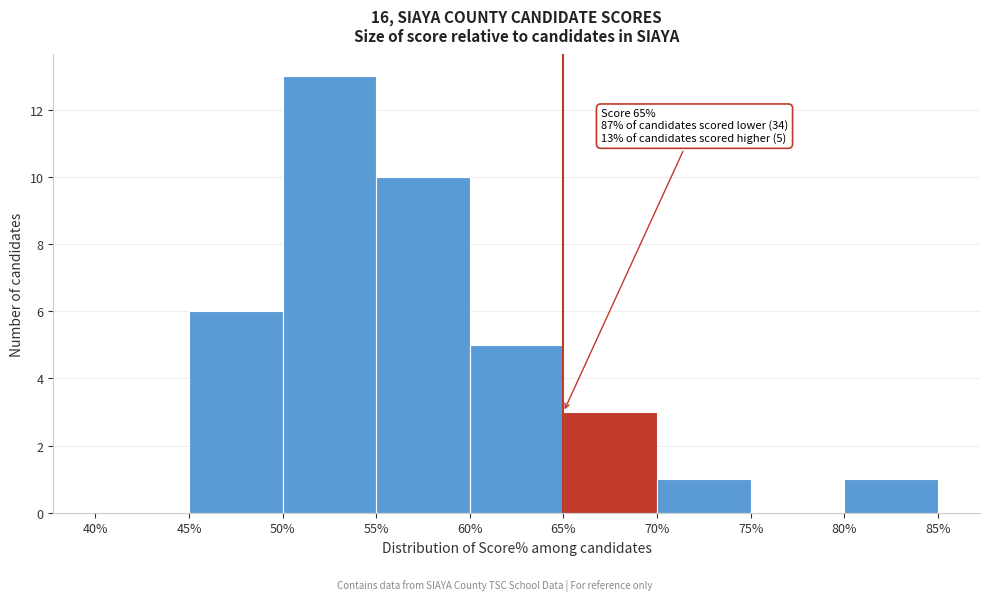

Which range on the x-axis has the tallest bar?

50% to 55%